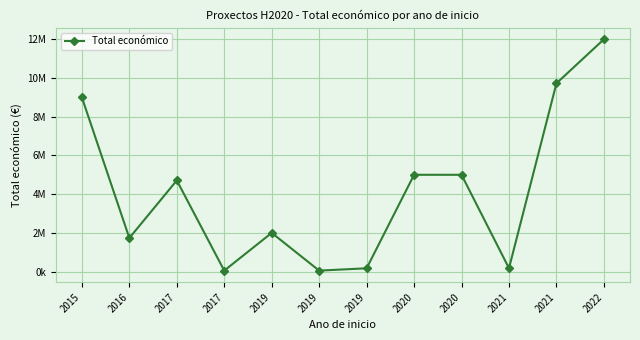

What is the difference between the values at 2020 and 2020?

579